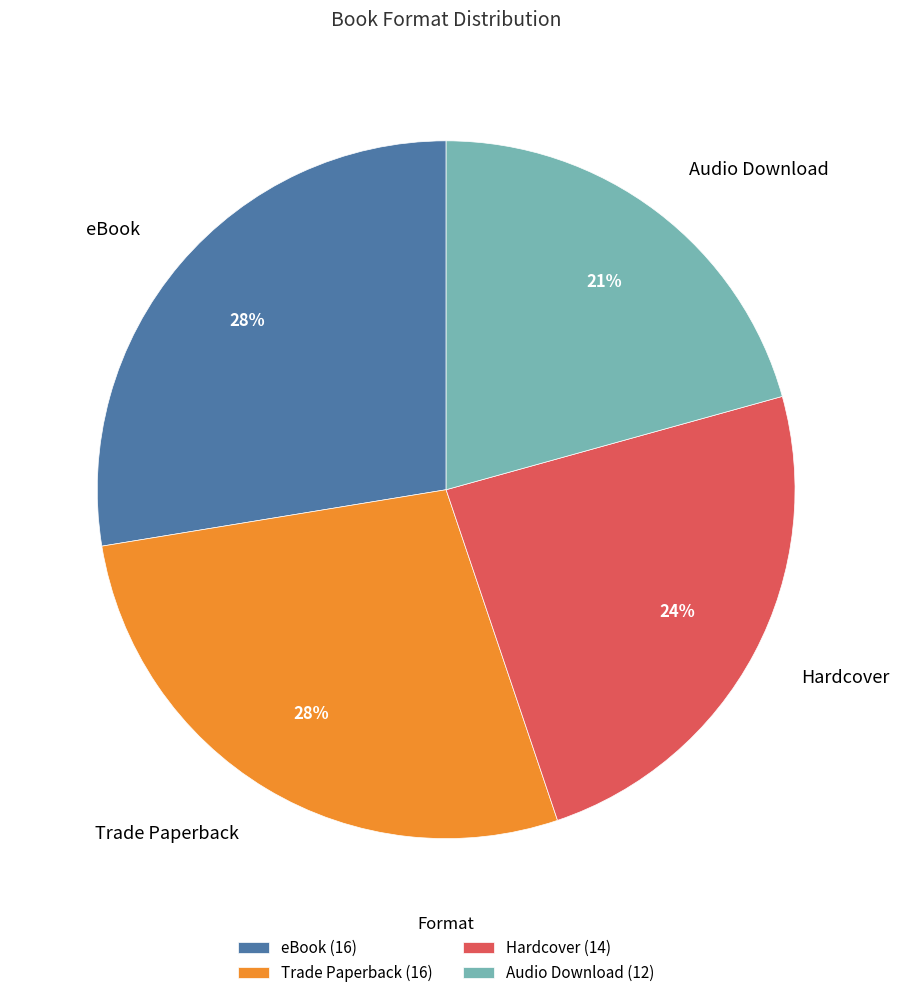

How many slices are in this pie chart?

4